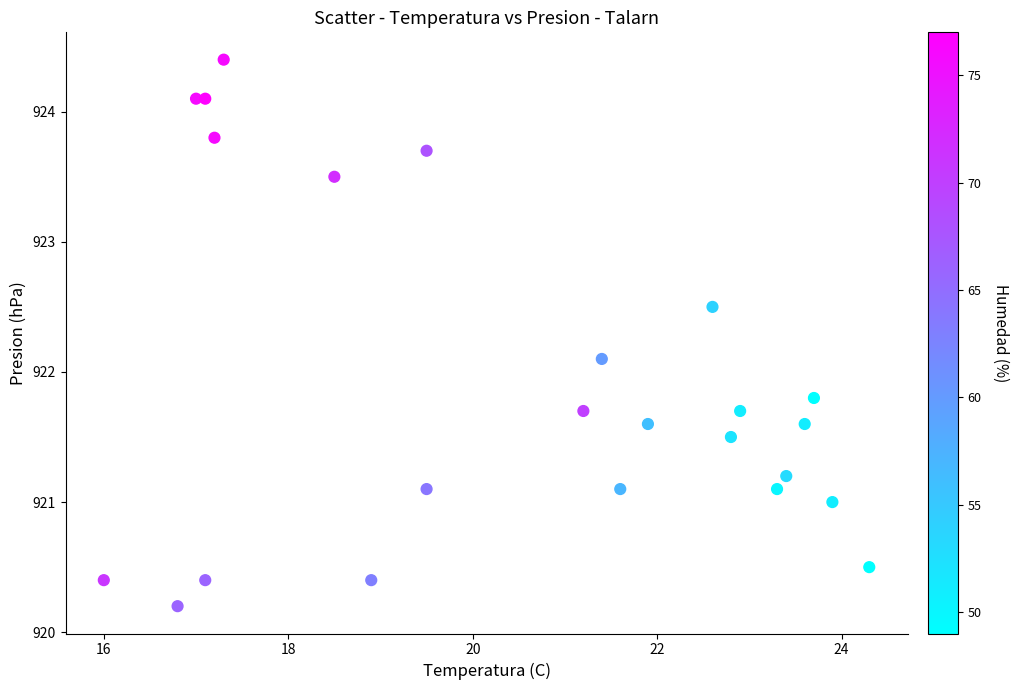

What is the range of Y values (max minus min)?

4.2